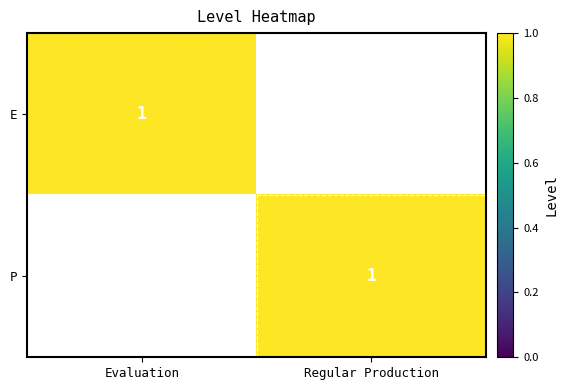

Is it true that E equals 0 at Evaluation?

False